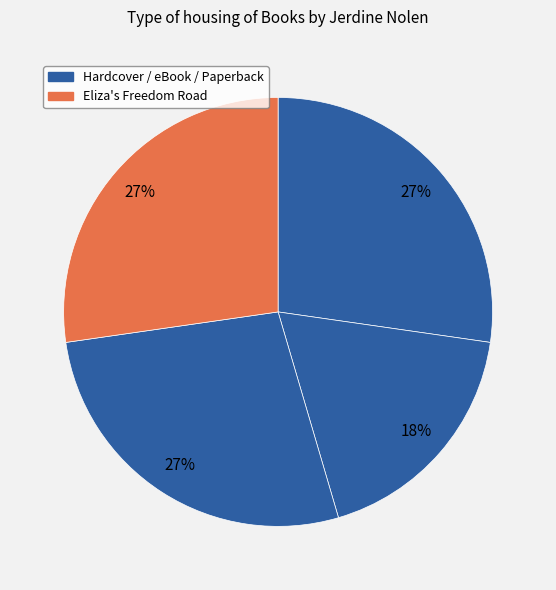

Count the number of slices in the pie.

4